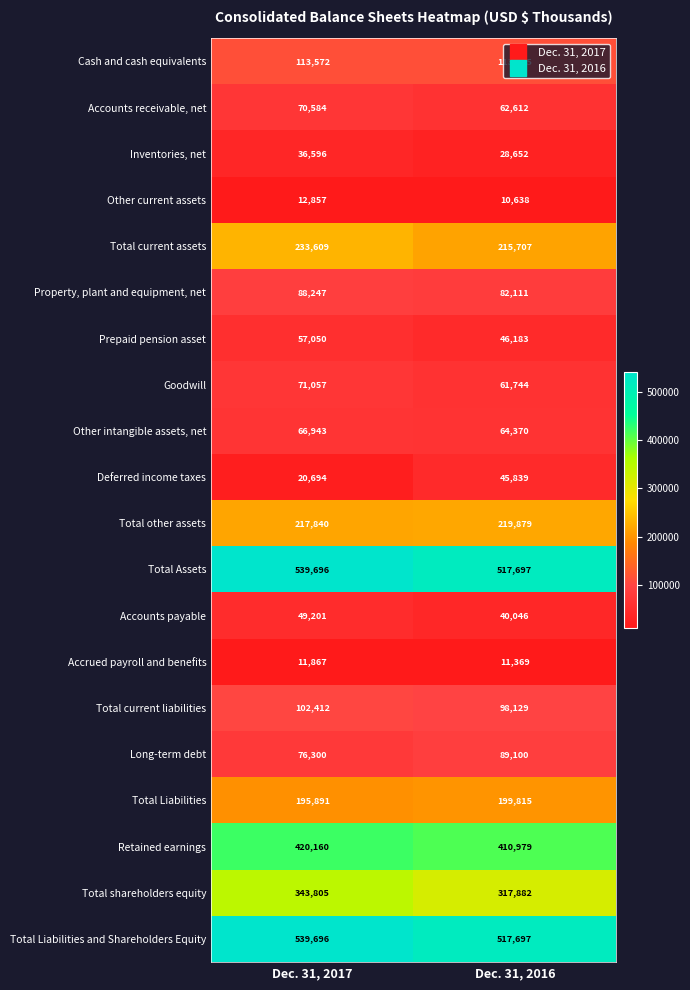

At which category is the sum across all series the highest?

Dec. 31, 2017